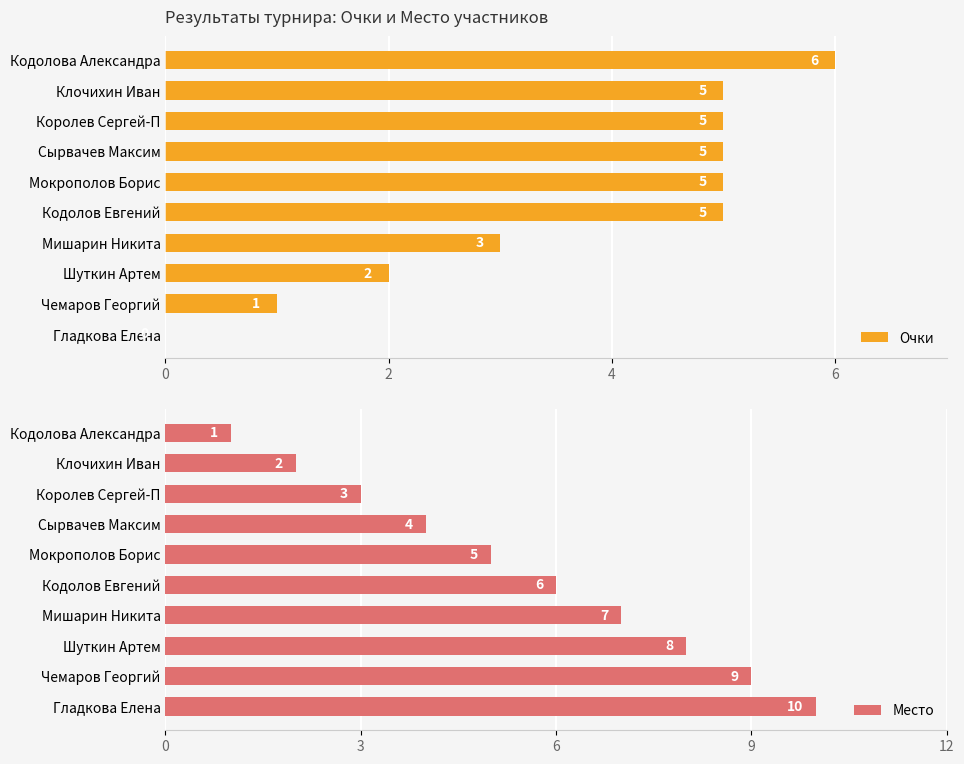

What is the maximum value for Очки?

6